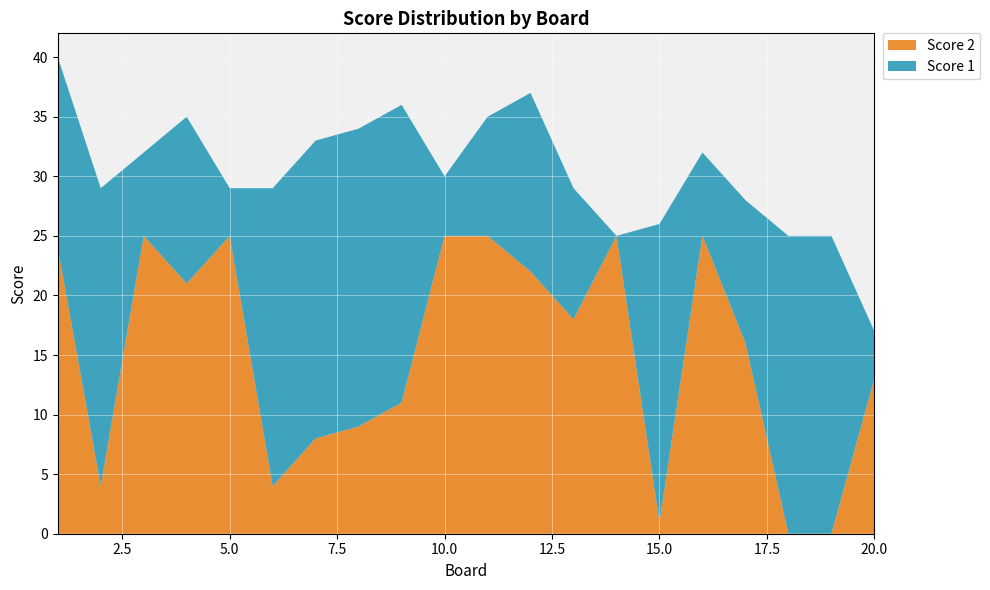

Reading left to right, what are all the values shown in this chart?

Score 1: 1=16	2=25	3=7	4=14	5=4	6=25	7=25	8=25	9=25	10=5	11=10	12=15	13=11	14=0	15=25	16=7	17=12	18=25	19=25	20=4
Score 2: 1=24	2=4	3=25	4=21	5=25	6=4	7=8	8=9	9=11	10=25	11=25	12=22	13=18	14=25	15=1	16=25	17=16	18=0	19=0	20=13